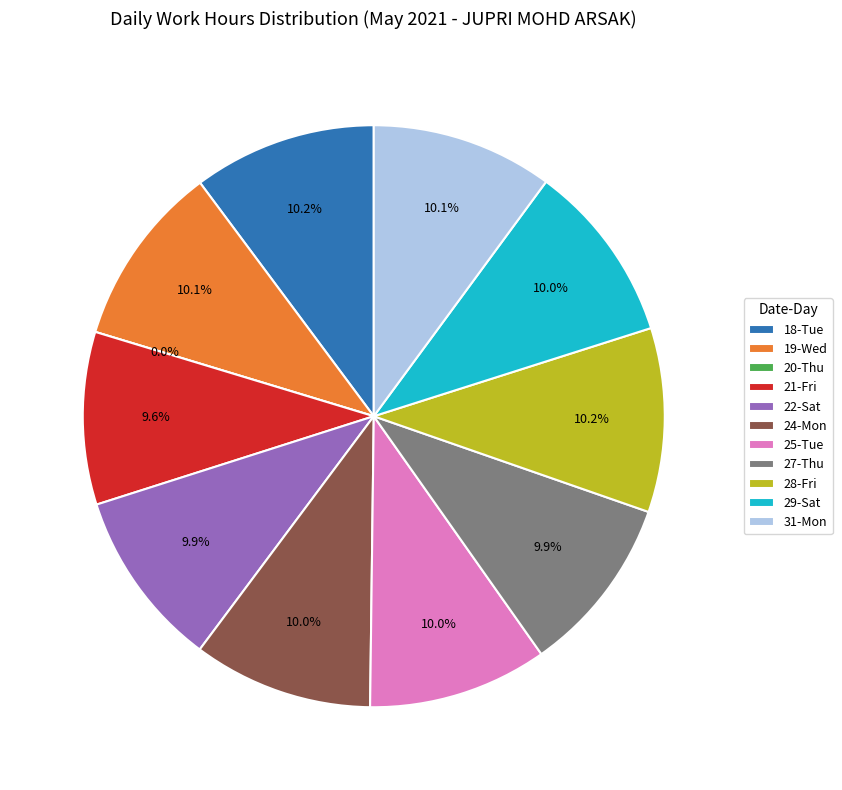

Is it true that 28-Fri is 2% of the pie?

False